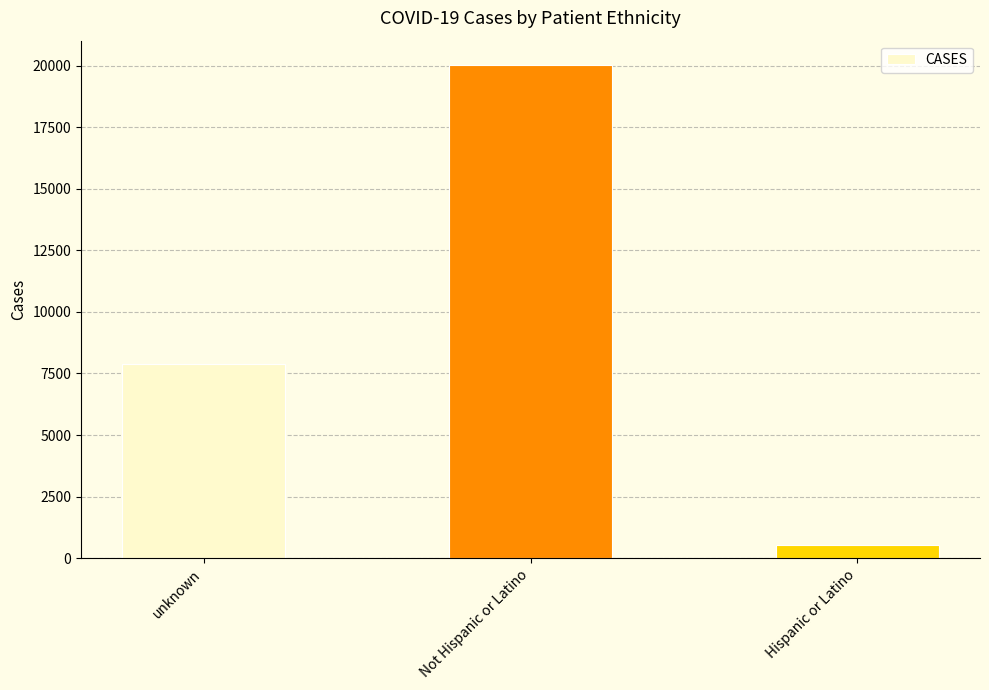

List the labels in order of value, largest first.

Not Hispanic or Latino, unknown, Hispanic or Latino